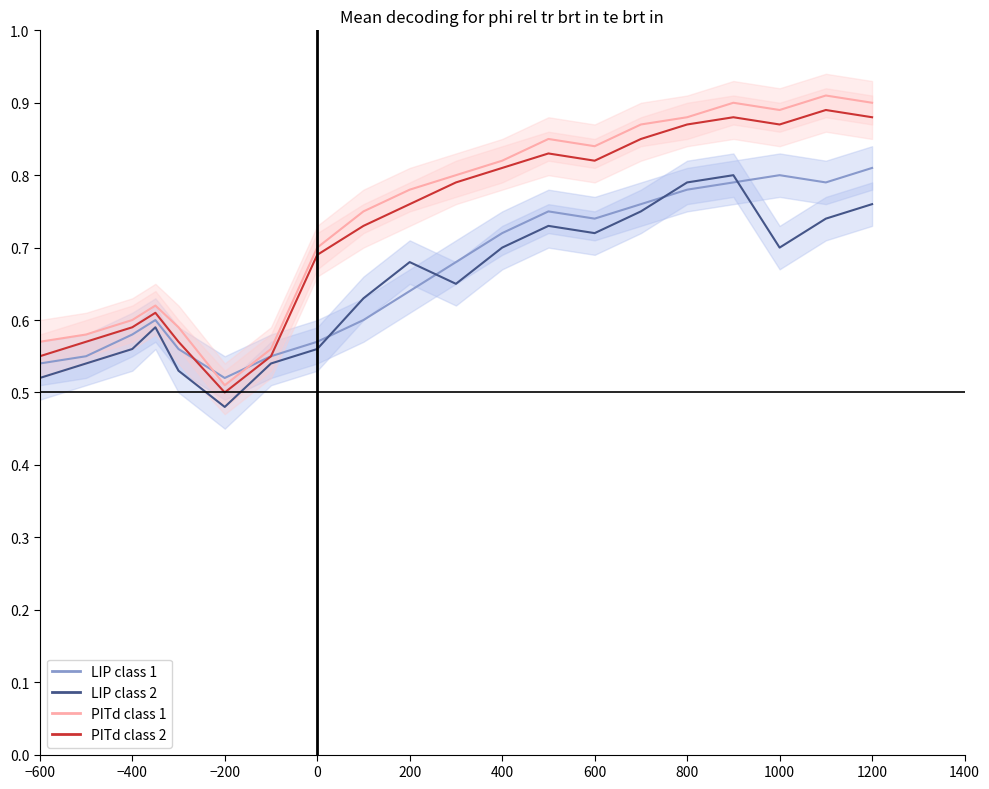

Rank the series by their maximum value, from lowest to highest.

LIP class 2, LIP class 1, PITd class 2, PITd class 1